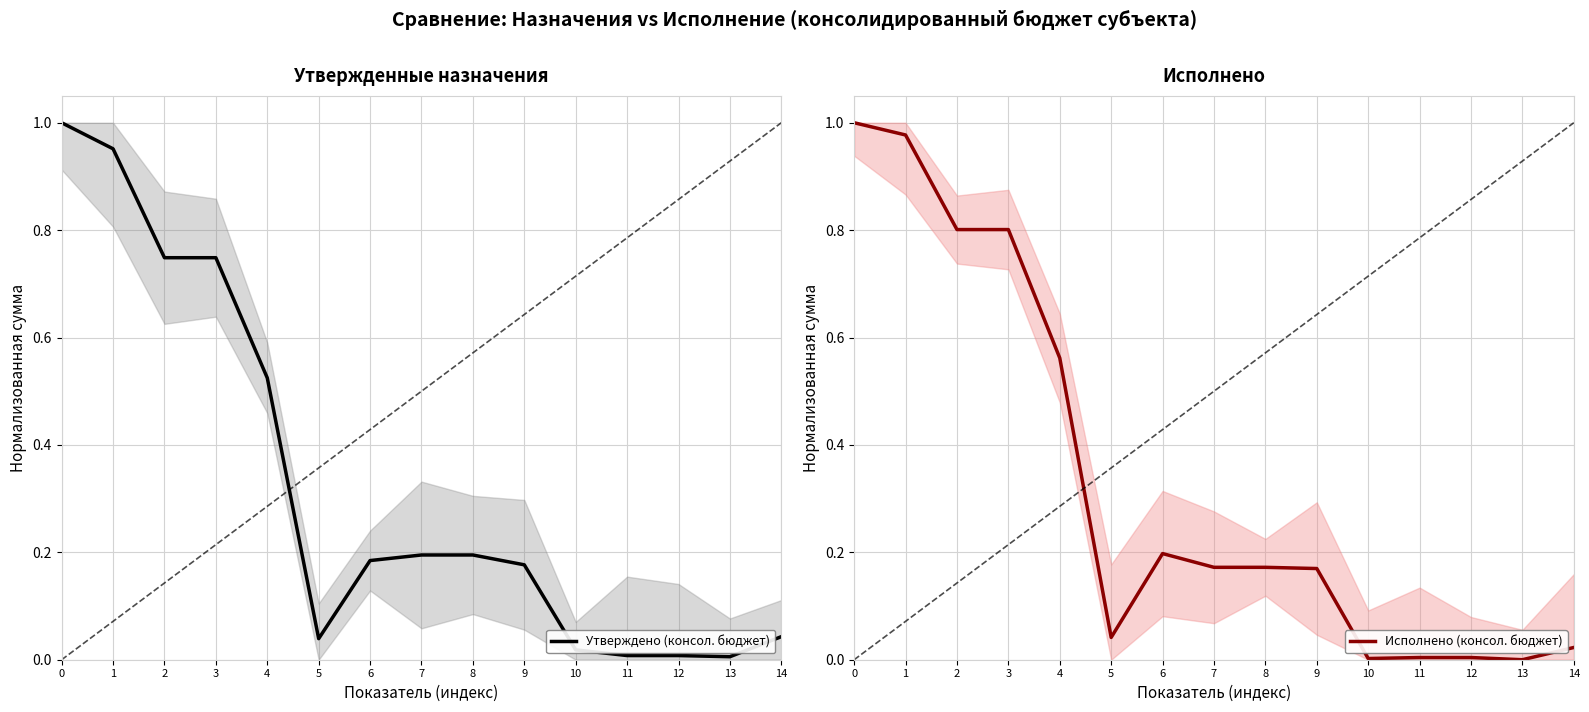

What is the difference between the second highest and minimum values in the Исполнено (консол. бюджет) series?

1.0